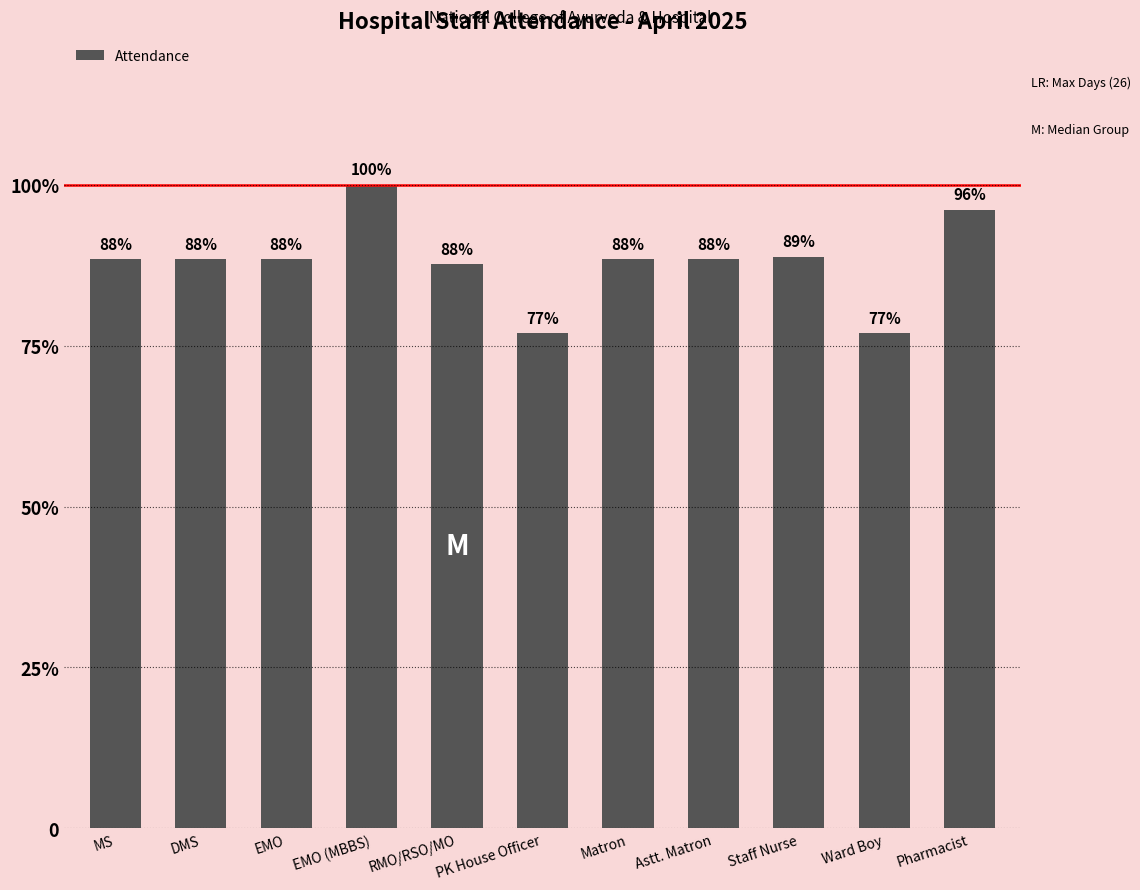

Are the bars horizontal?

No